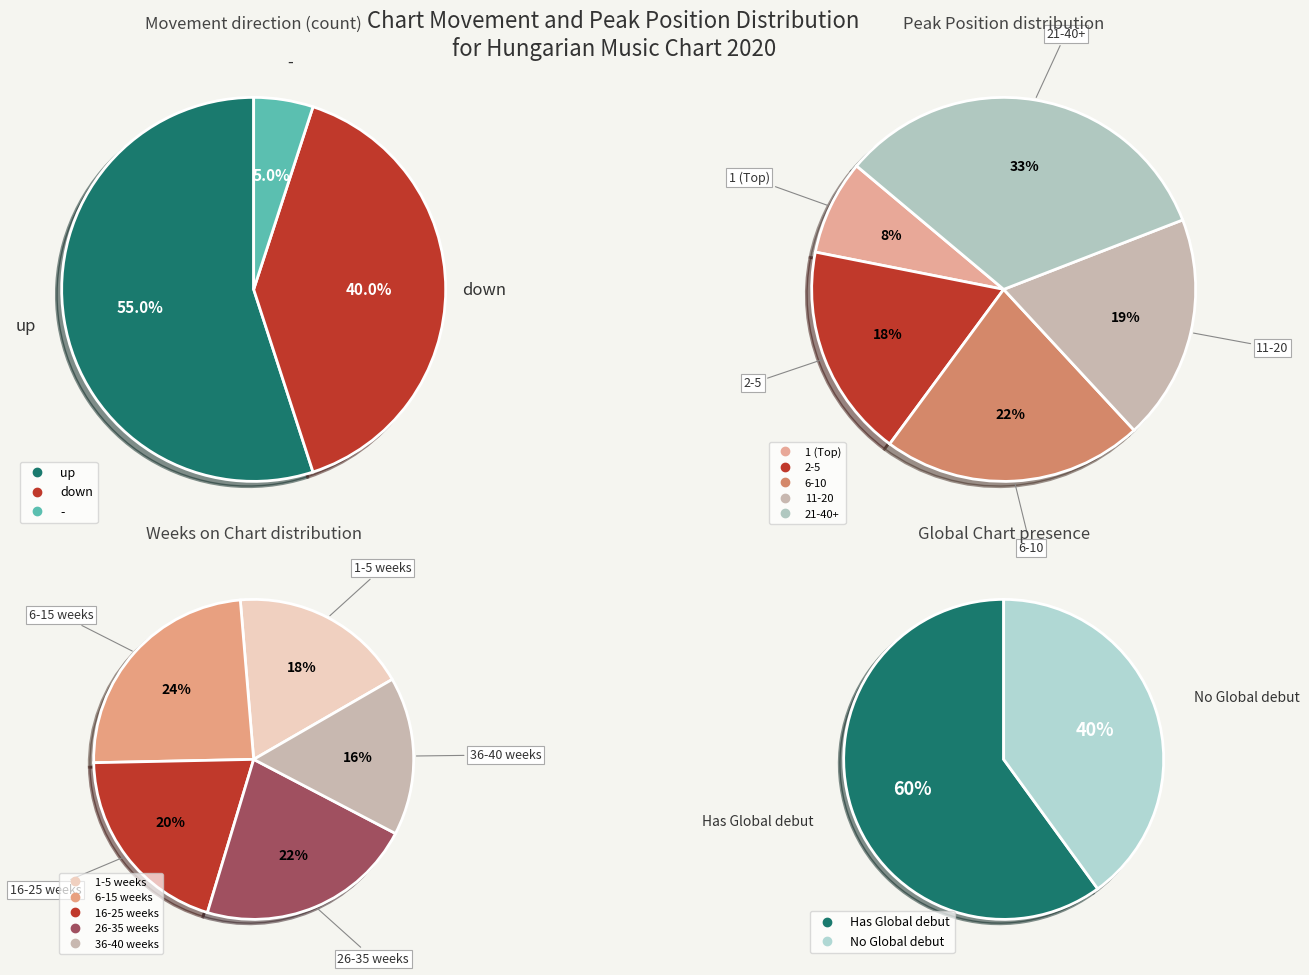

Approximately how many times larger is the value at up compared to down?

1.4